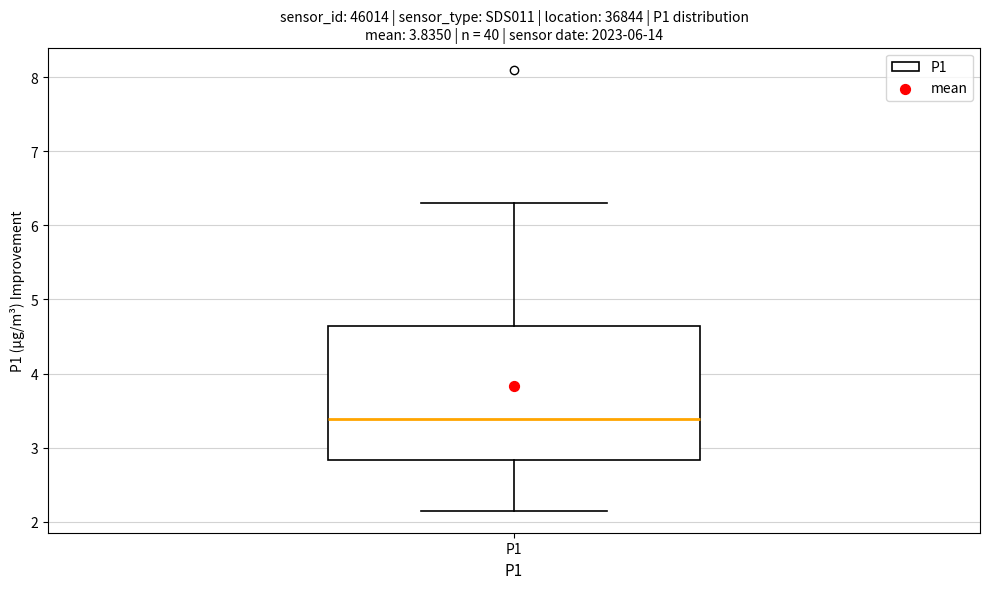

Where does the median line of the box for P1 sit on the y-axis? The values are not printed on the chart, so give them approximately, as read against the axis.

3.4